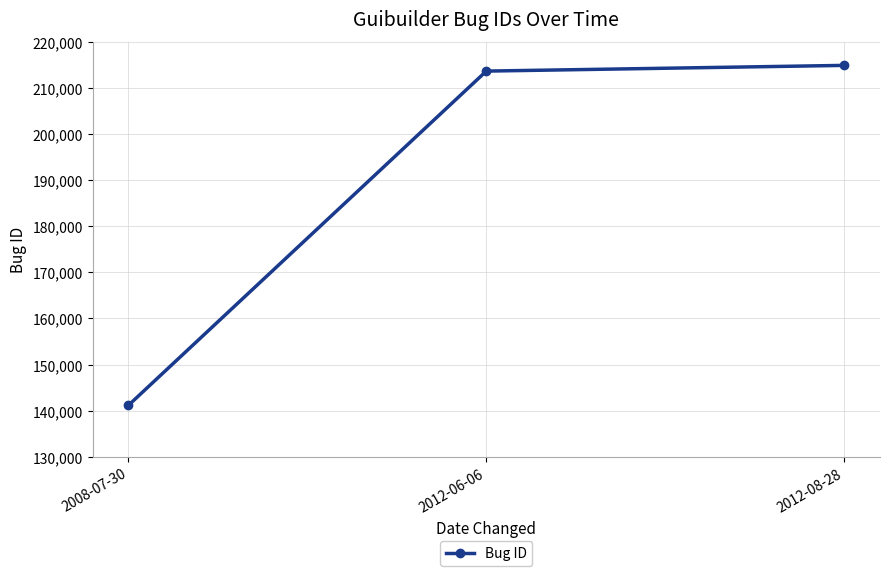

True or false: the data shows 141162 at 2008-07-30.

True